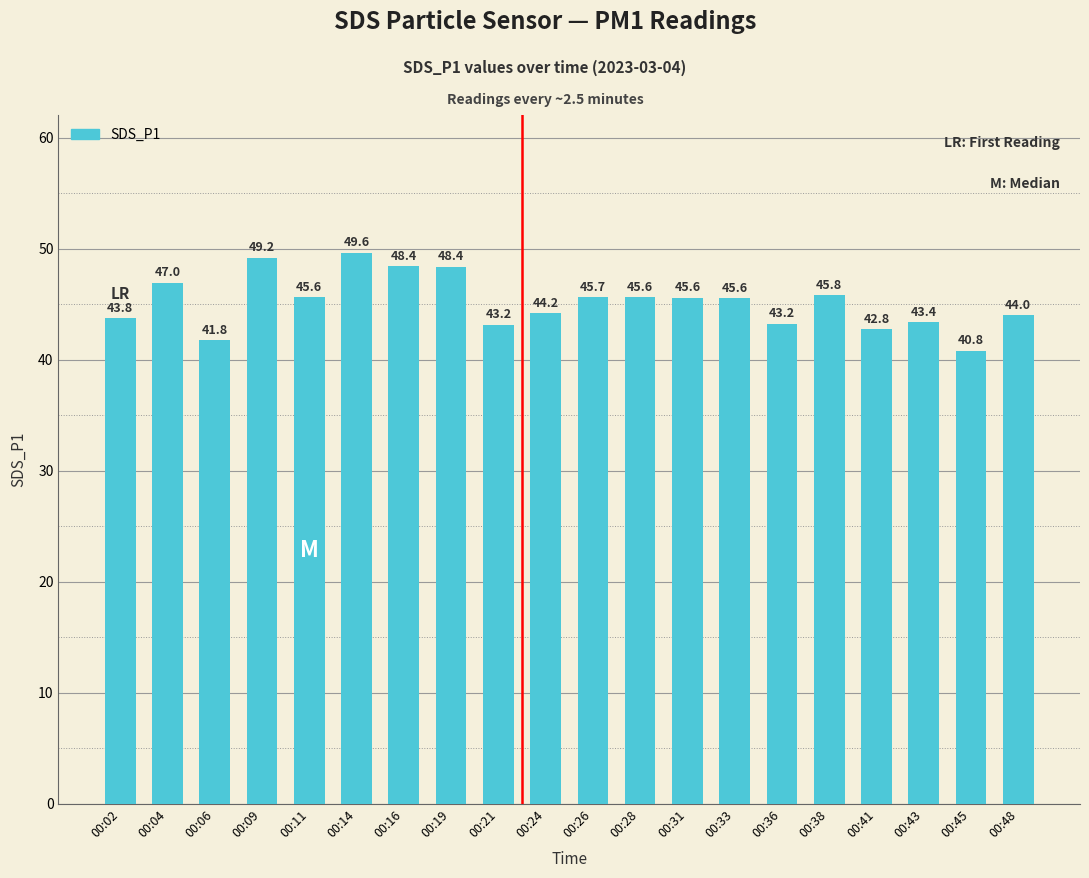

Is it true that the value at 00:48 is 15.3?

False